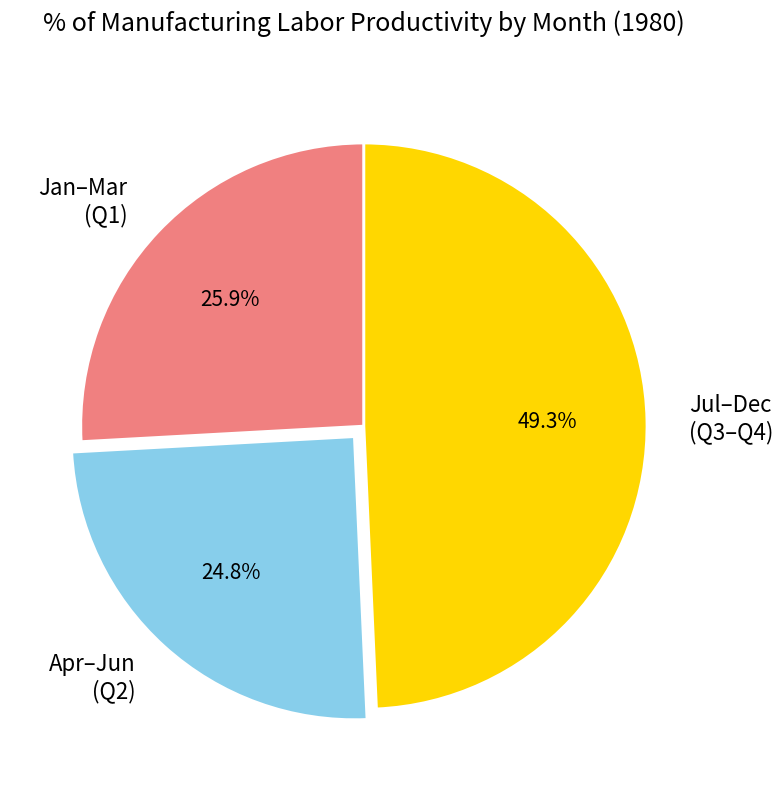

Rank the categories by value from lowest to highest.

Apr–Jun (Q2), Jan–Mar (Q1), Jul–Dec (Q3–Q4)